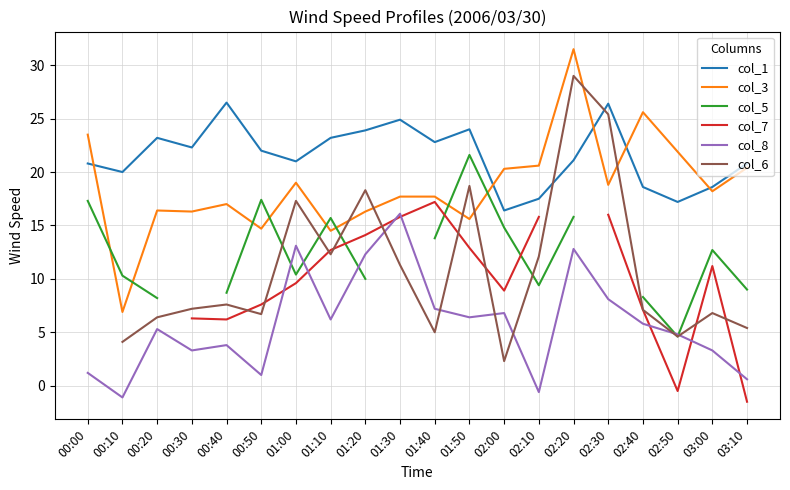

Count the number of data series in this chart.

6